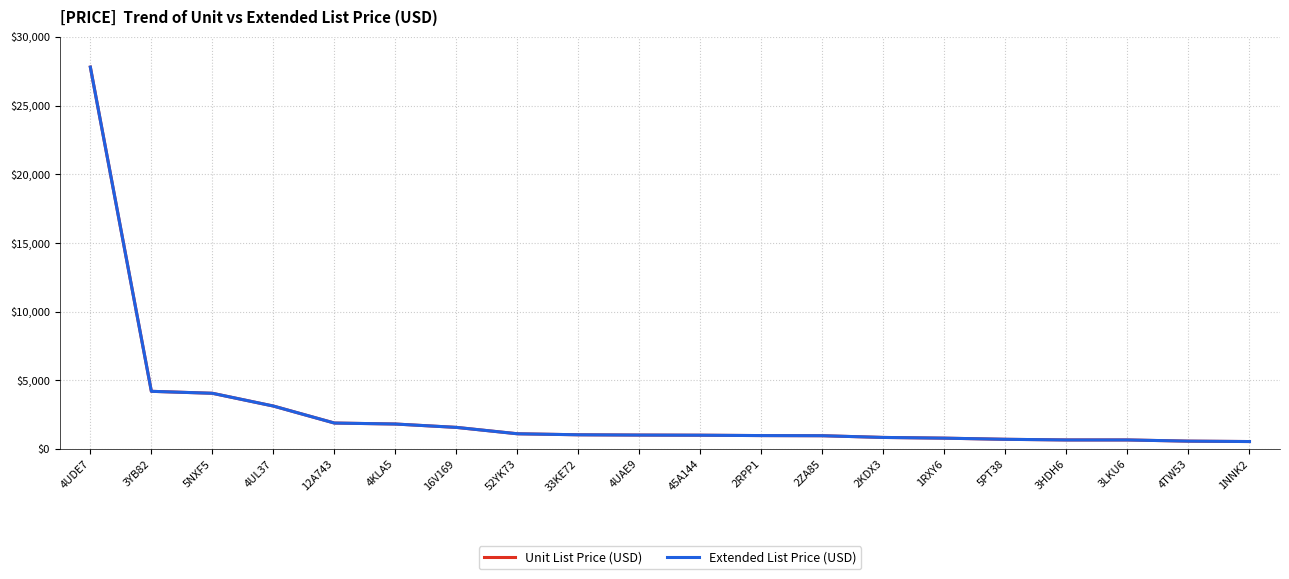

Does the chart have visible grid lines?

Yes